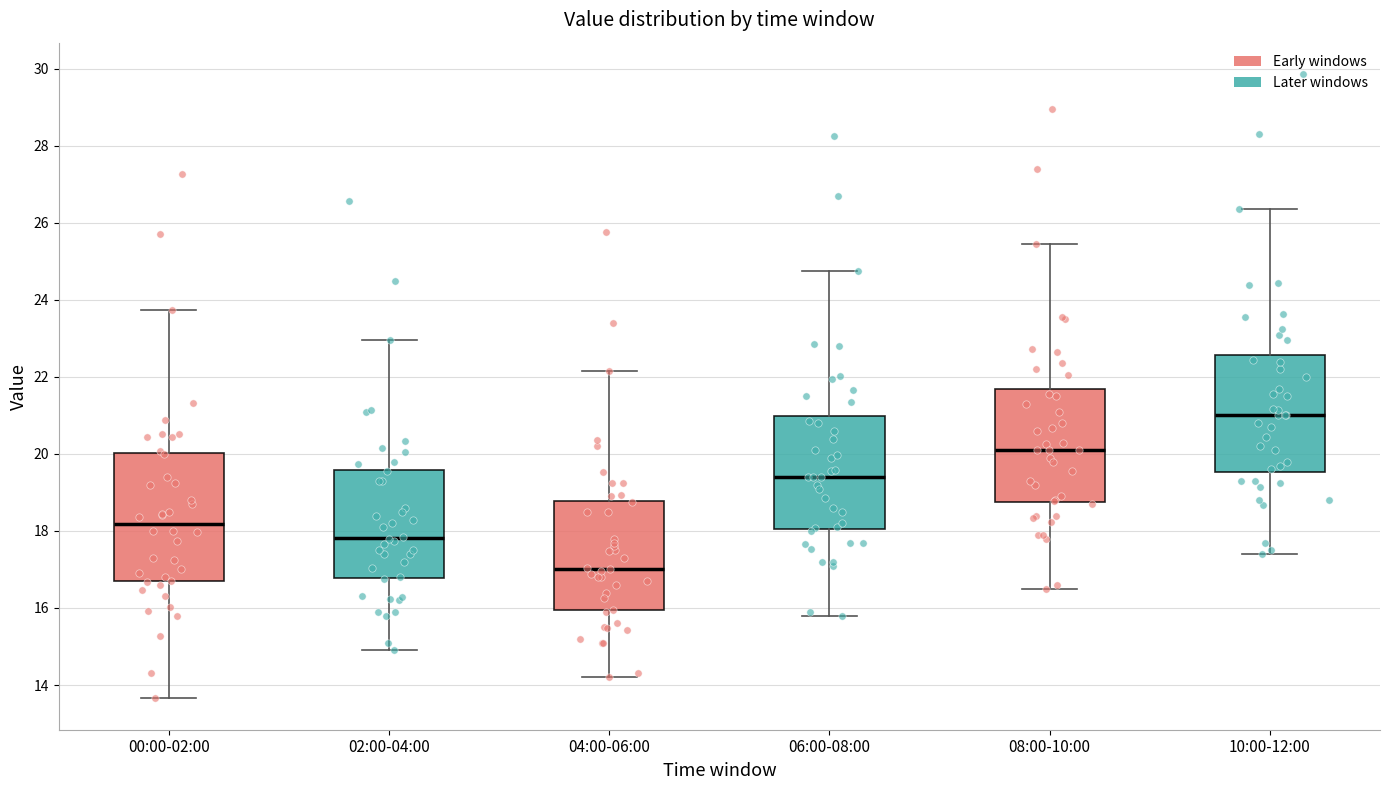

Reading left to right, read every box against the y-axis: the position of its median line, the range the box covers, and the ends of its whiskers. The values are not printed on the chart, so give them approximately, as read against the axis.

00:00-02:00: median 18.2, box 16.6 to 20.0, whiskers 13.6 to 23.8
02:00-04:00: median 17.8, box 16.8 to 19.6, whiskers 15.0 to 23.0
04:00-06:00: median 17.0, box 16.0 to 18.8, whiskers 14.2 to 22.2
06:00-08:00: median 19.4, box 18.0 to 21.0, whiskers 15.8 to 24.8
08:00-10:00: median 20.2, box 18.8 to 21.6, whiskers 16.6 to 25.4
10:00-12:00: median 21.0, box 19.6 to 22.6, whiskers 17.4 to 26.4